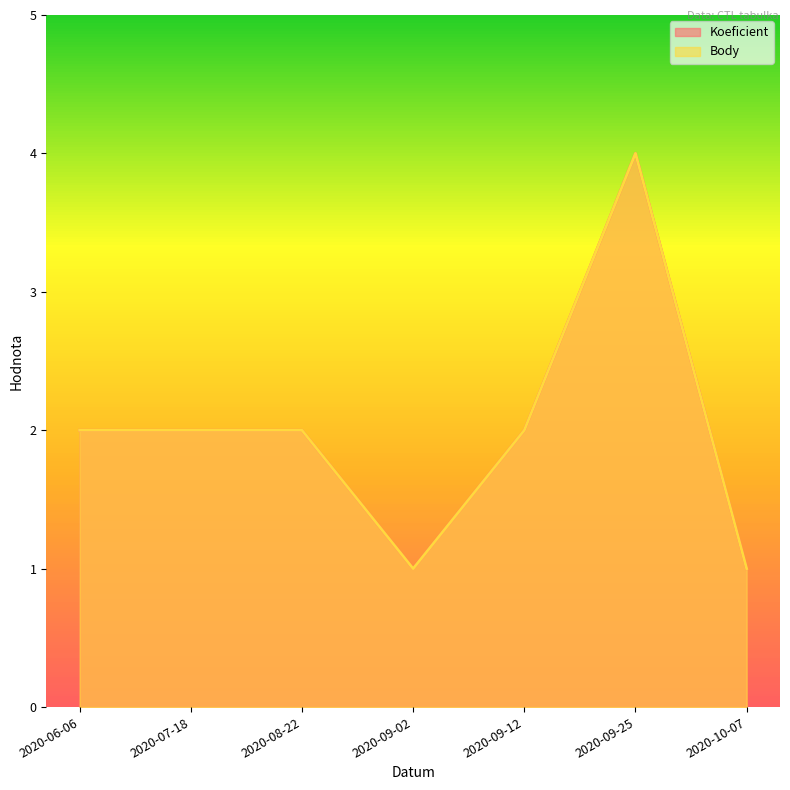

Where is the first local minimum for Koeficient?

2020-09-02